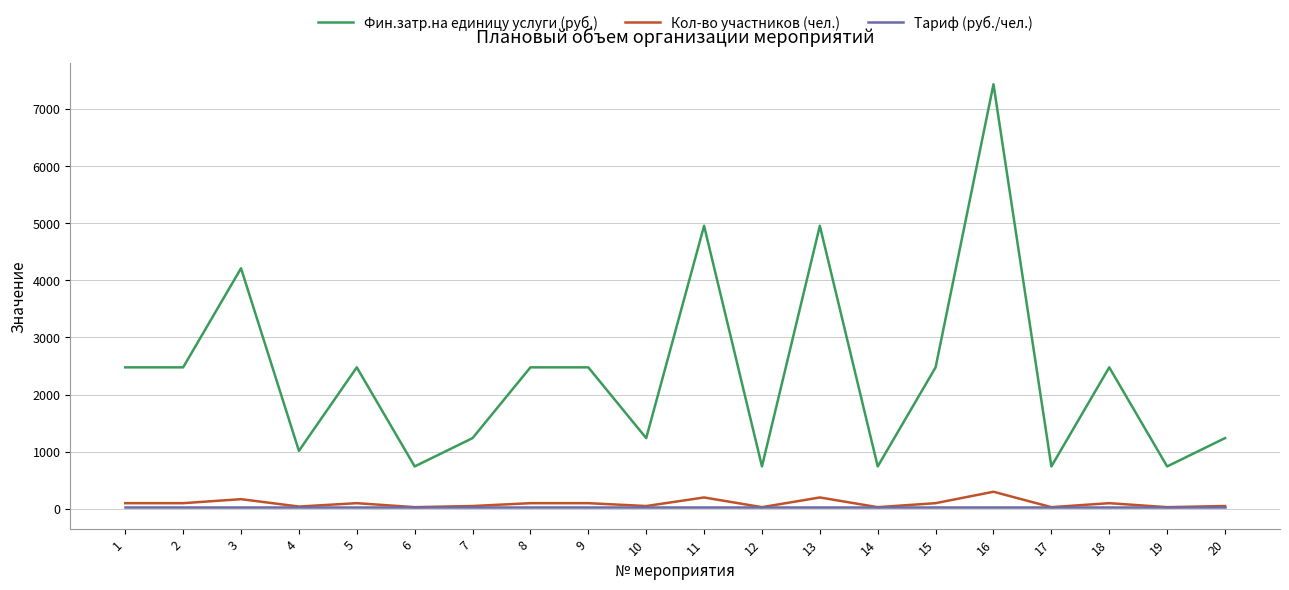

Does the chart display data point markers on the line(s)?

No